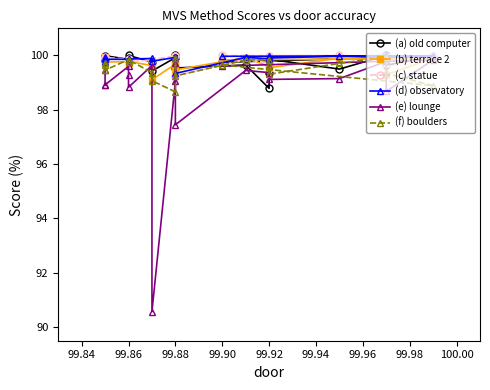

True or false: (c) statue and (e) lounge cross at least once.

False